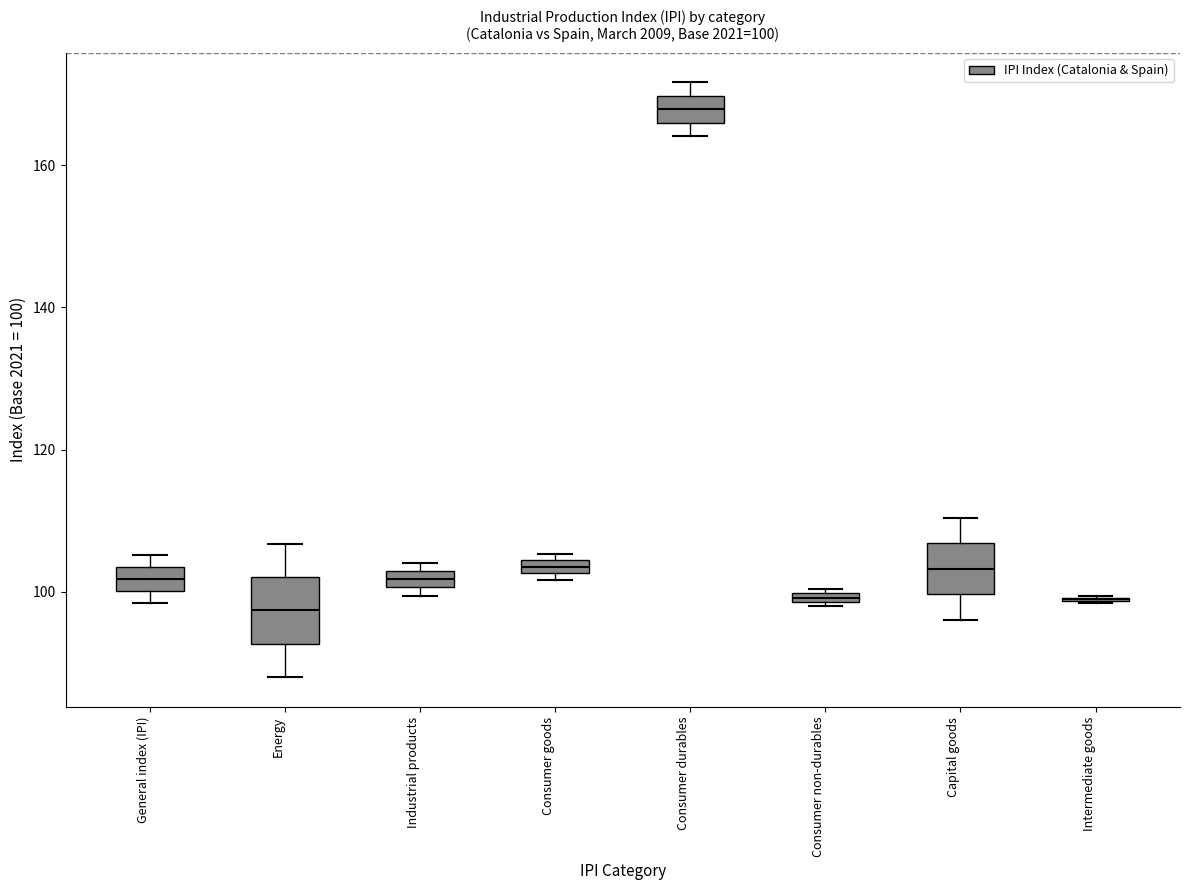

Which box is the tallest, from its lower edge to its upper edge?

Energy